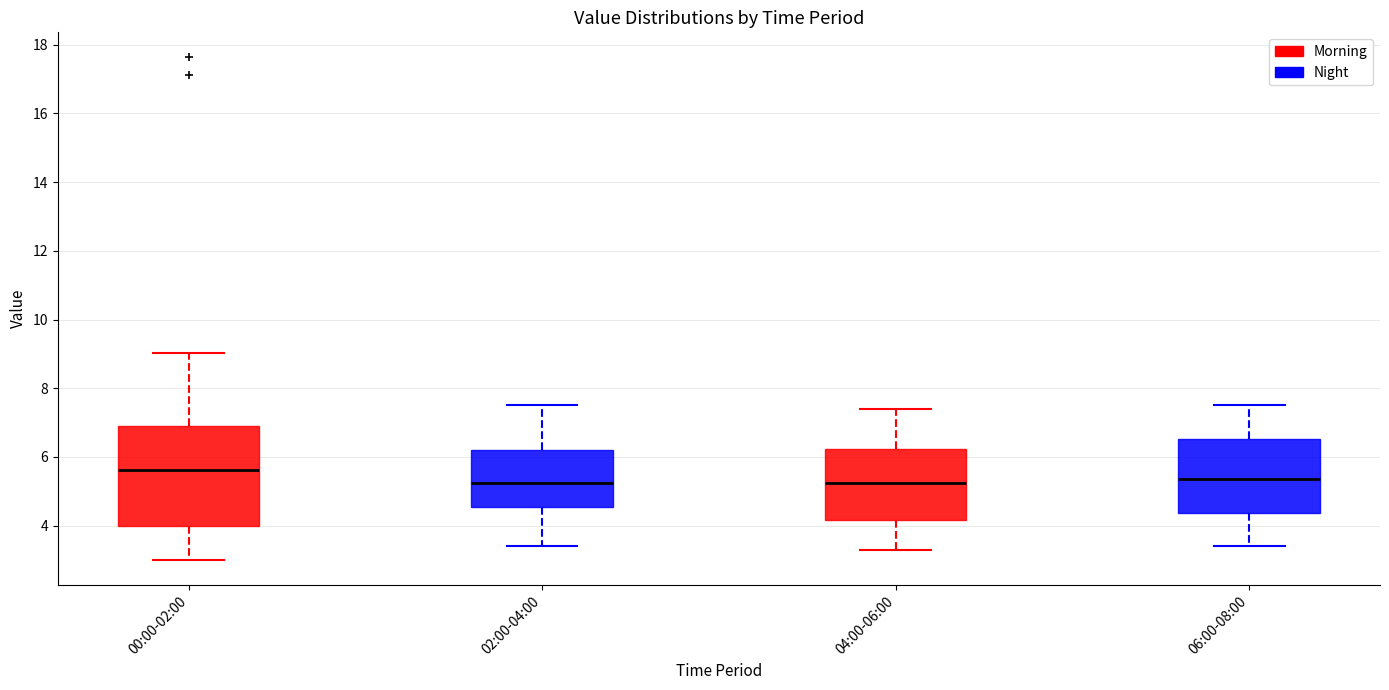

Reading left to right, transcribe this box plot: for each box, give where its median line is, the range the box spans, and where its two whiskers end, as read against the y-axis. The values are not printed on the chart, so give them approximately, as read against the axis.

00:00-02:00: median 5.6, box 4.0 to 7.0, whiskers 3.0 to 9.0
02:00-04:00: median 5.2, box 4.6 to 6.2, whiskers 3.4 to 7.6
04:00-06:00: median 5.2, box 4.2 to 6.2, whiskers 3.4 to 7.4
06:00-08:00: median 5.4, box 4.4 to 6.6, whiskers 3.4 to 7.6